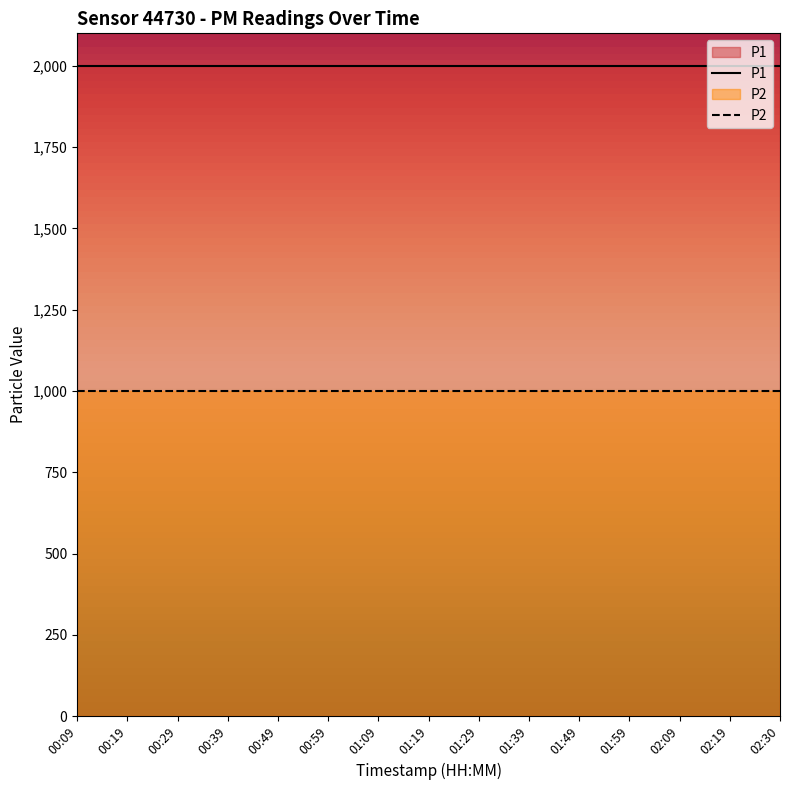

True or false: P2 and P1 cross at least once.

False